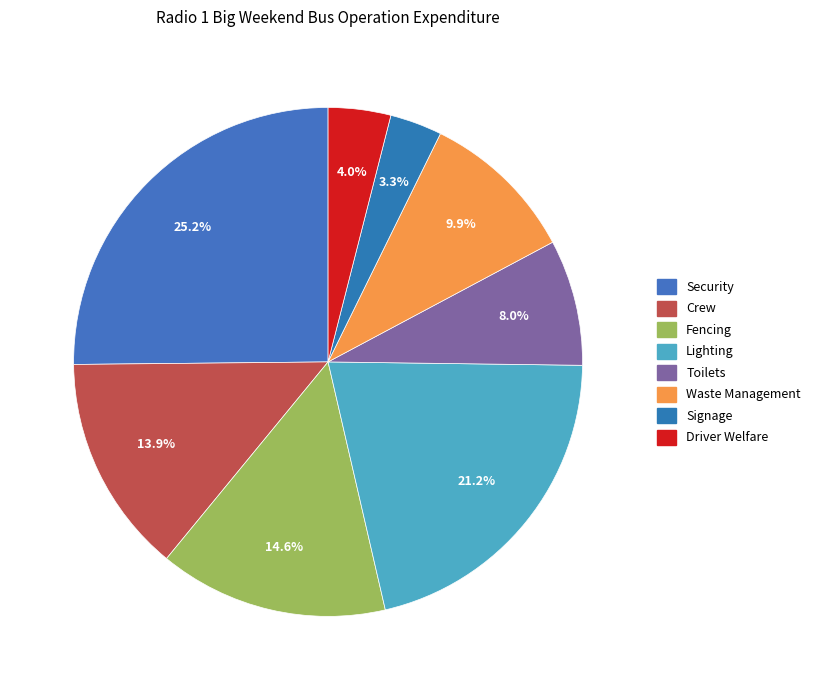

Rank the categories by value from lowest to highest.

Signage, Driver Welfare, Toilets, Waste Management, Crew, Fencing, Lighting, Security